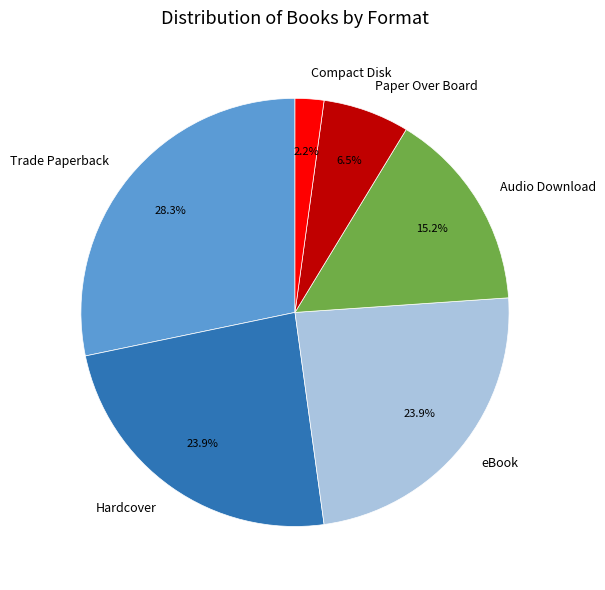

What is the ratio of the value at Compact Disk to the value at eBook?

0.1